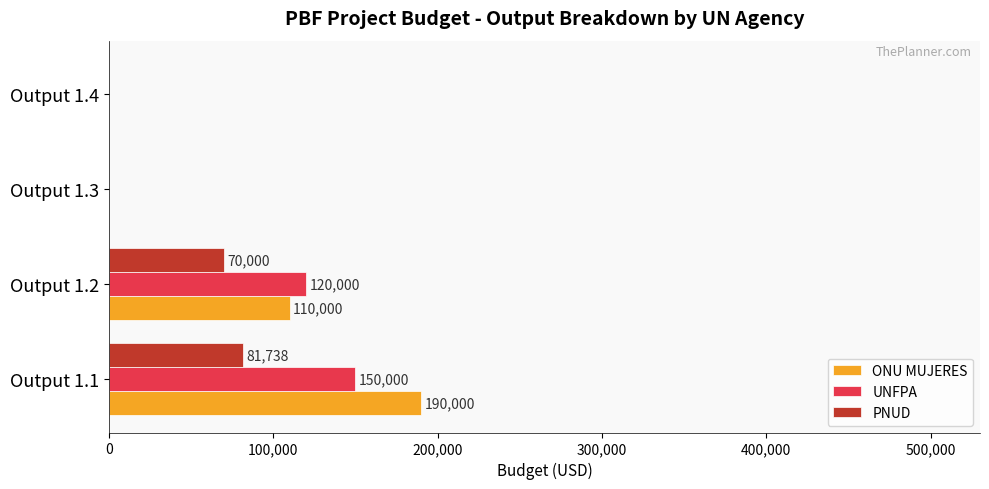

The PNUD series shows -25460 at Output 1.4. True or false?

False